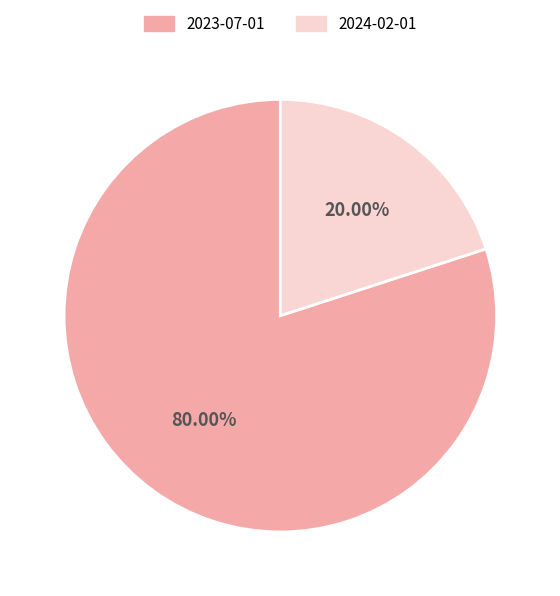

True or false: 2023-07-01 accounts for 90% of the total.

False